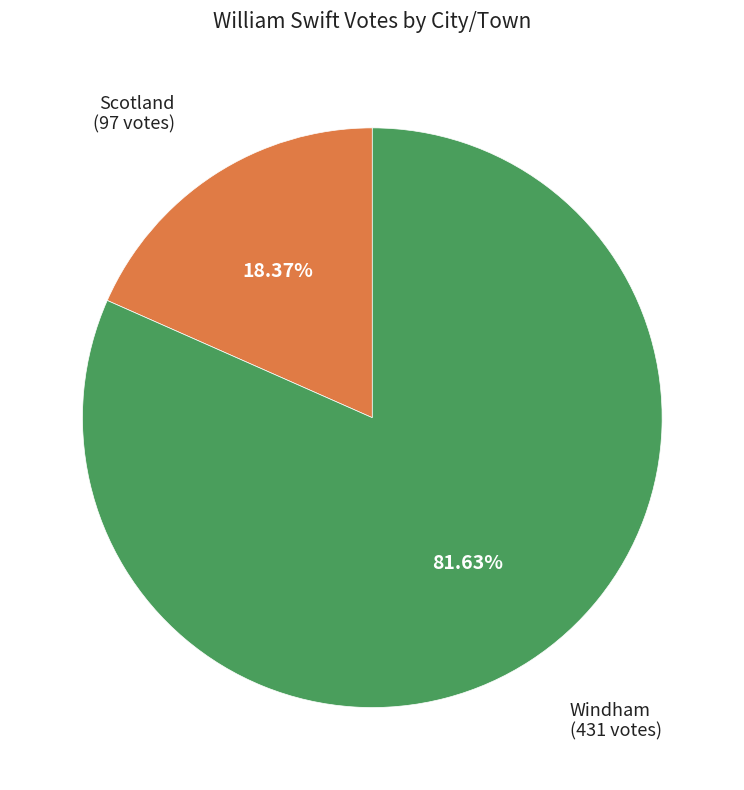

How many segments does this pie chart have?

2